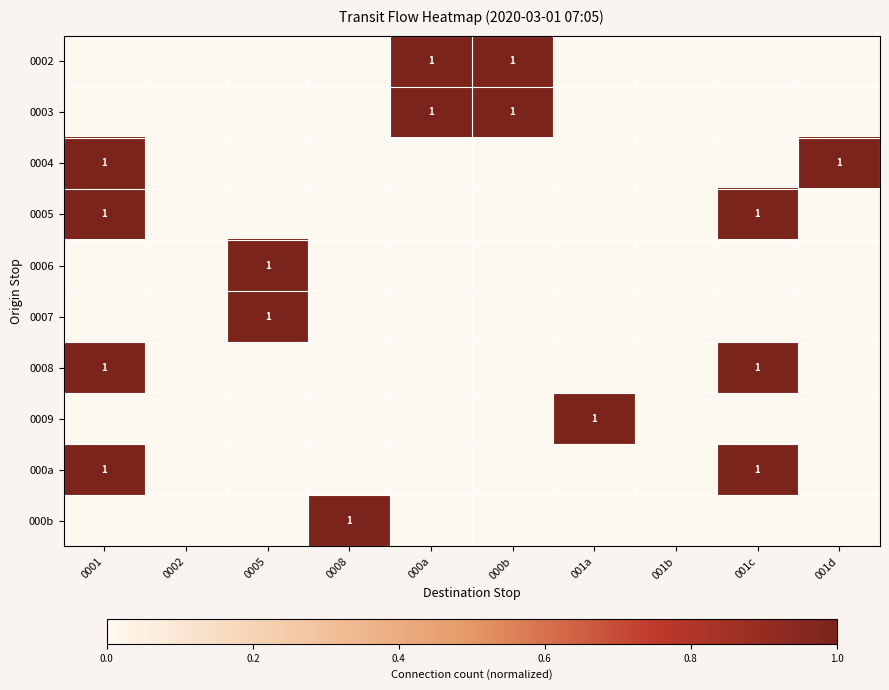

The 0004 series shows 1 at 001d. True or false?

True